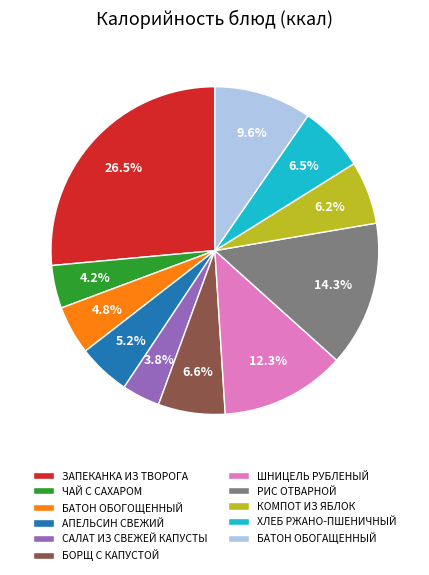

What is the ratio of the value at БАТОН ОБОГОЩЕННЫЙ to the value at ЧАЙ С САХАРОМ?

1.1